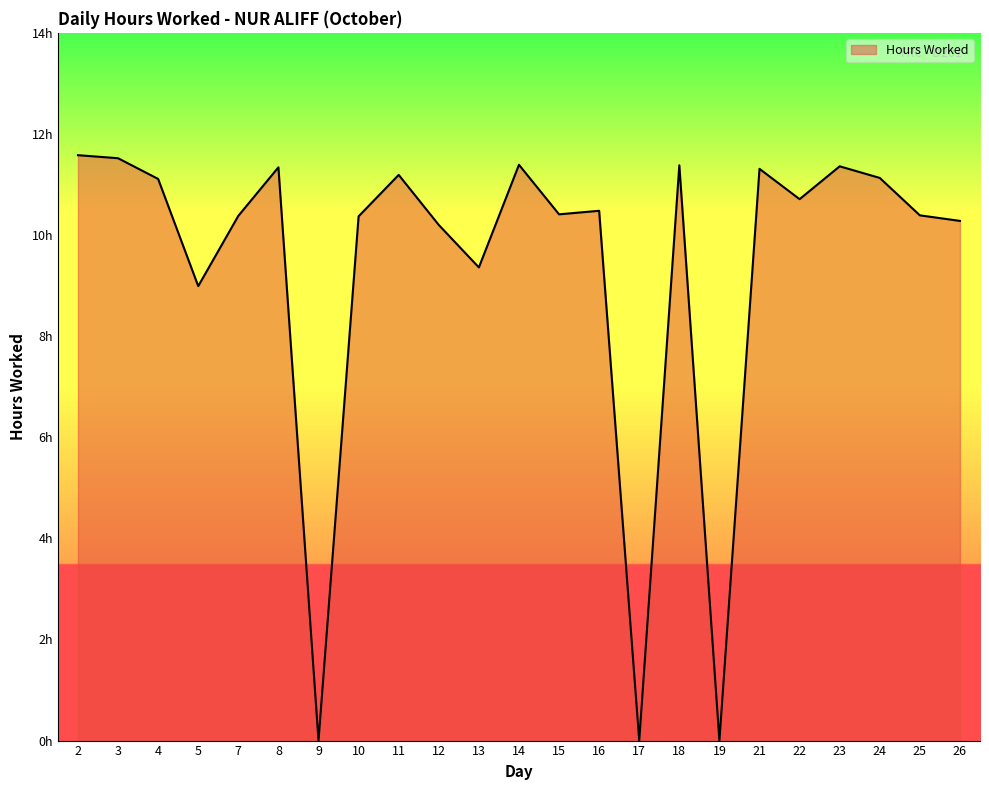

How many interior local valleys (lower than both neighbors) does the data have?

7